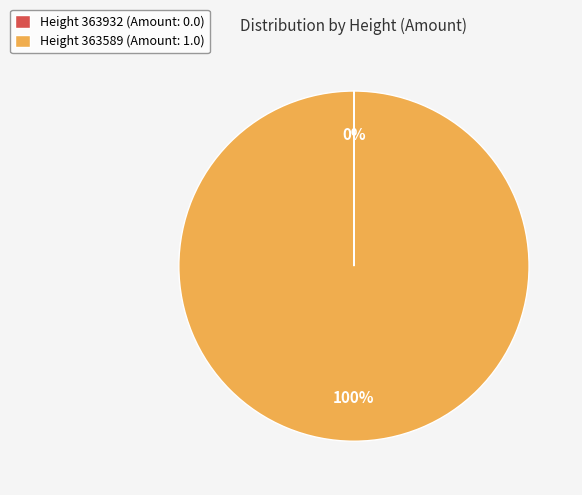

Is there any slice that represents more than half of the pie?

Yes